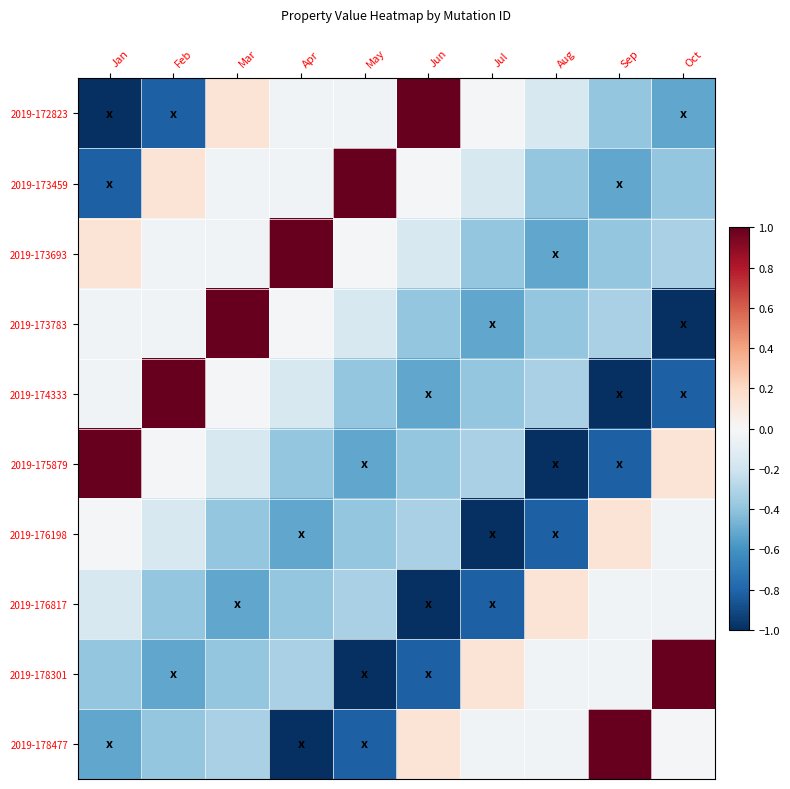

Which has a higher value, Feb or Sep?

Sep